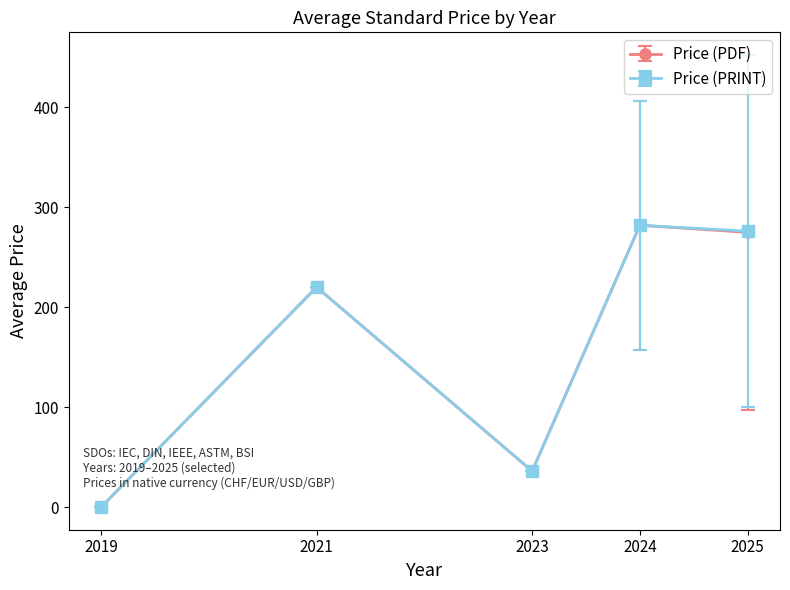

What is the value of the Price (PRINT) point at the 3rd from the left?

36.0